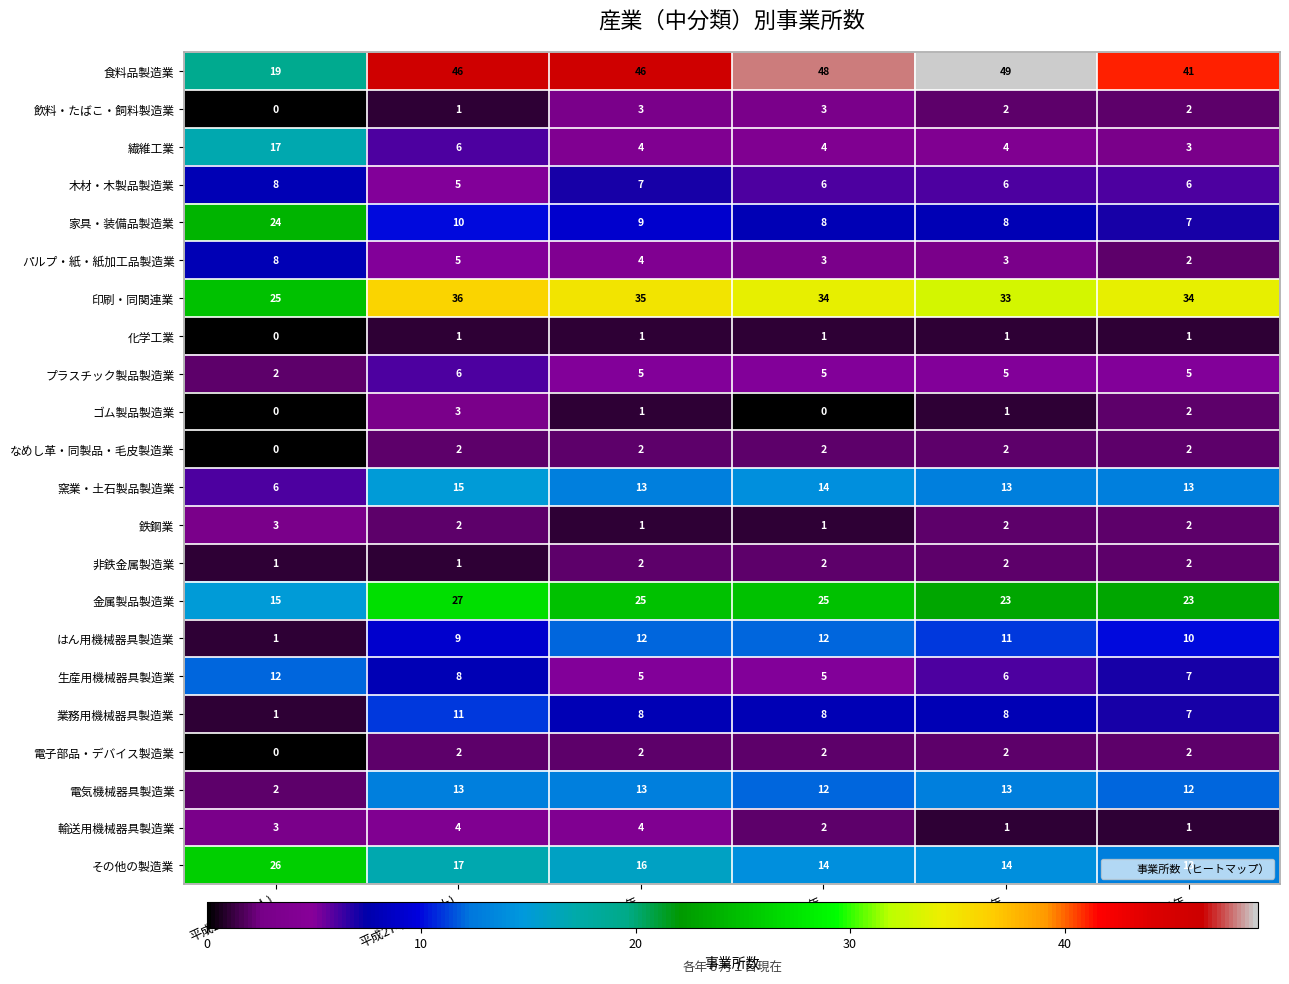

What is the approximate value of 金属製品製造業 at 平成28年, to the nearest 5?

25